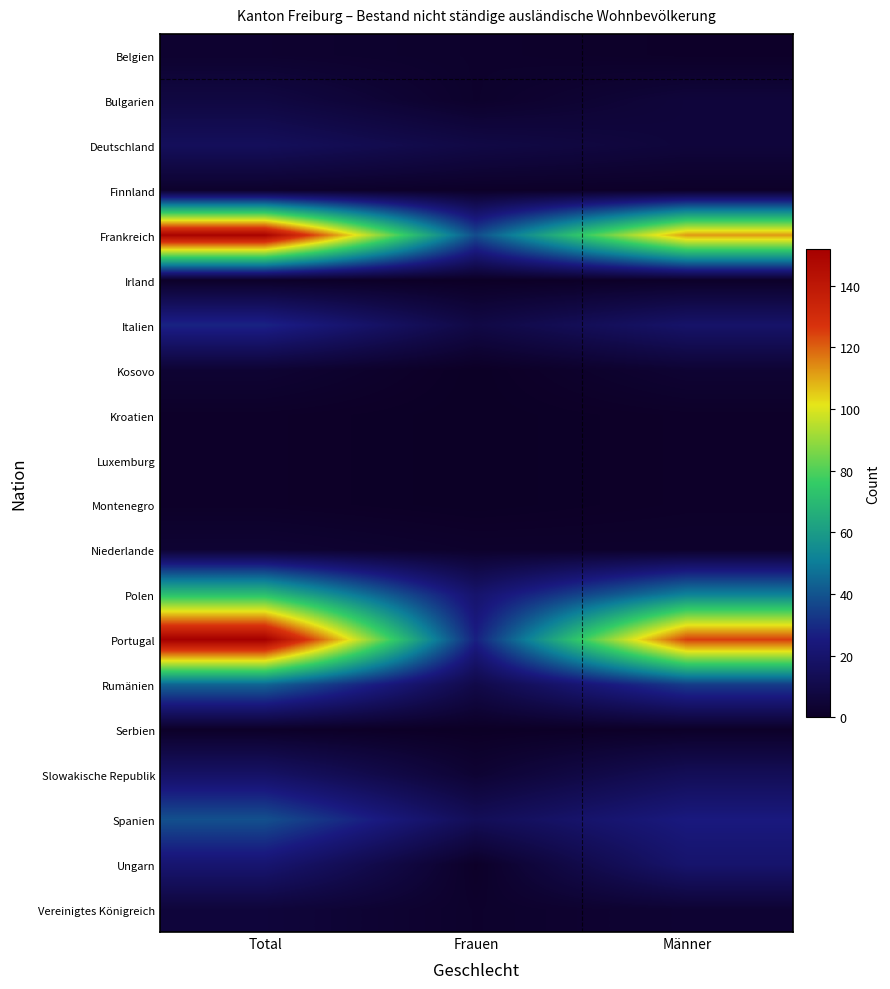

Reading left to right, extract all data points from this chart.

Belgien: Total=3	Frauen=2	Männer=1
Bulgarien: Total=8	Frauen=2	Männer=6
Deutschland: Total=15	Frauen=9	Männer=6
Finnland: Total=2	Frauen=1	Männer=1
Frankreich: Total=150	Frauen=38	Männer=112
Irland: Total=1	Frauen=0	Männer=1
Italien: Total=28	Frauen=9	Männer=19
Kosovo: Total=4	Frauen=0	Männer=4
Kroatien: Total=1	Frauen=0	Männer=1
Luxemburg: Total=1	Frauen=0	Männer=1
Montenegro: Total=1	Frauen=0	Männer=1
Niederlande: Total=4	Frauen=2	Männer=2
Polen: Total=72	Frauen=20	Männer=52
Portugal: Total=152	Frauen=27	Männer=125
Rumänien: Total=44	Frauen=10	Männer=34
Serbien: Total=1	Frauen=0	Männer=1
Slowakische Republik: Total=18	Frauen=4	Männer=14
Spanien: Total=39	Frauen=14	Männer=25
Ungarn: Total=21	Frauen=1	Männer=20
Vereinigtes Königreich: Total=6	Frauen=2	Männer=4